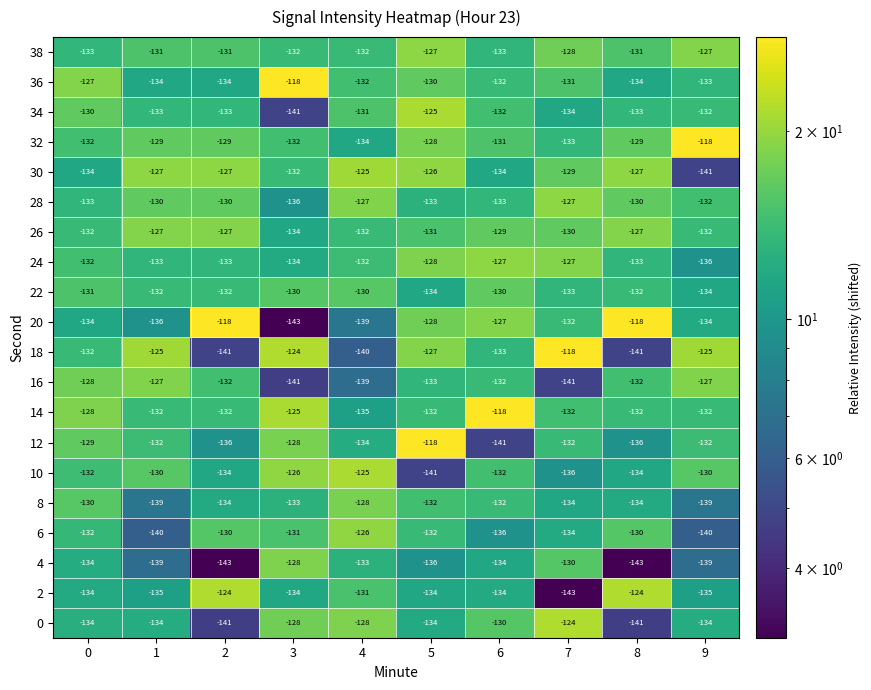

Which series has the largest total across all categories?

32